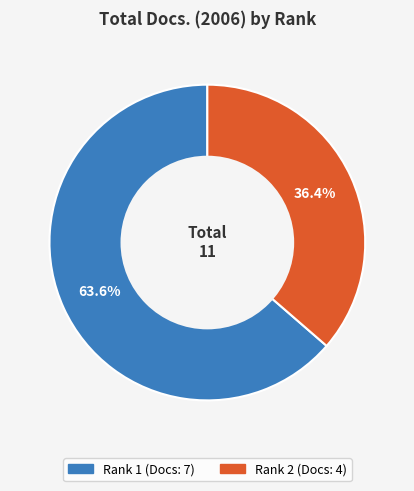

Is there any slice that represents more than half of the pie?

Yes